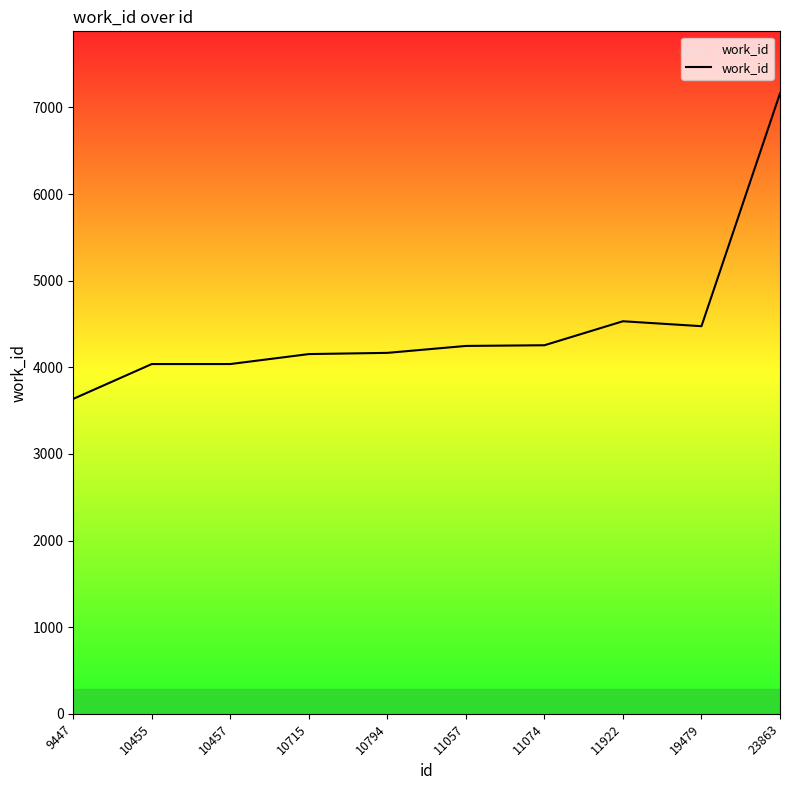

Which has a higher value, 23863 or 9447?

23863